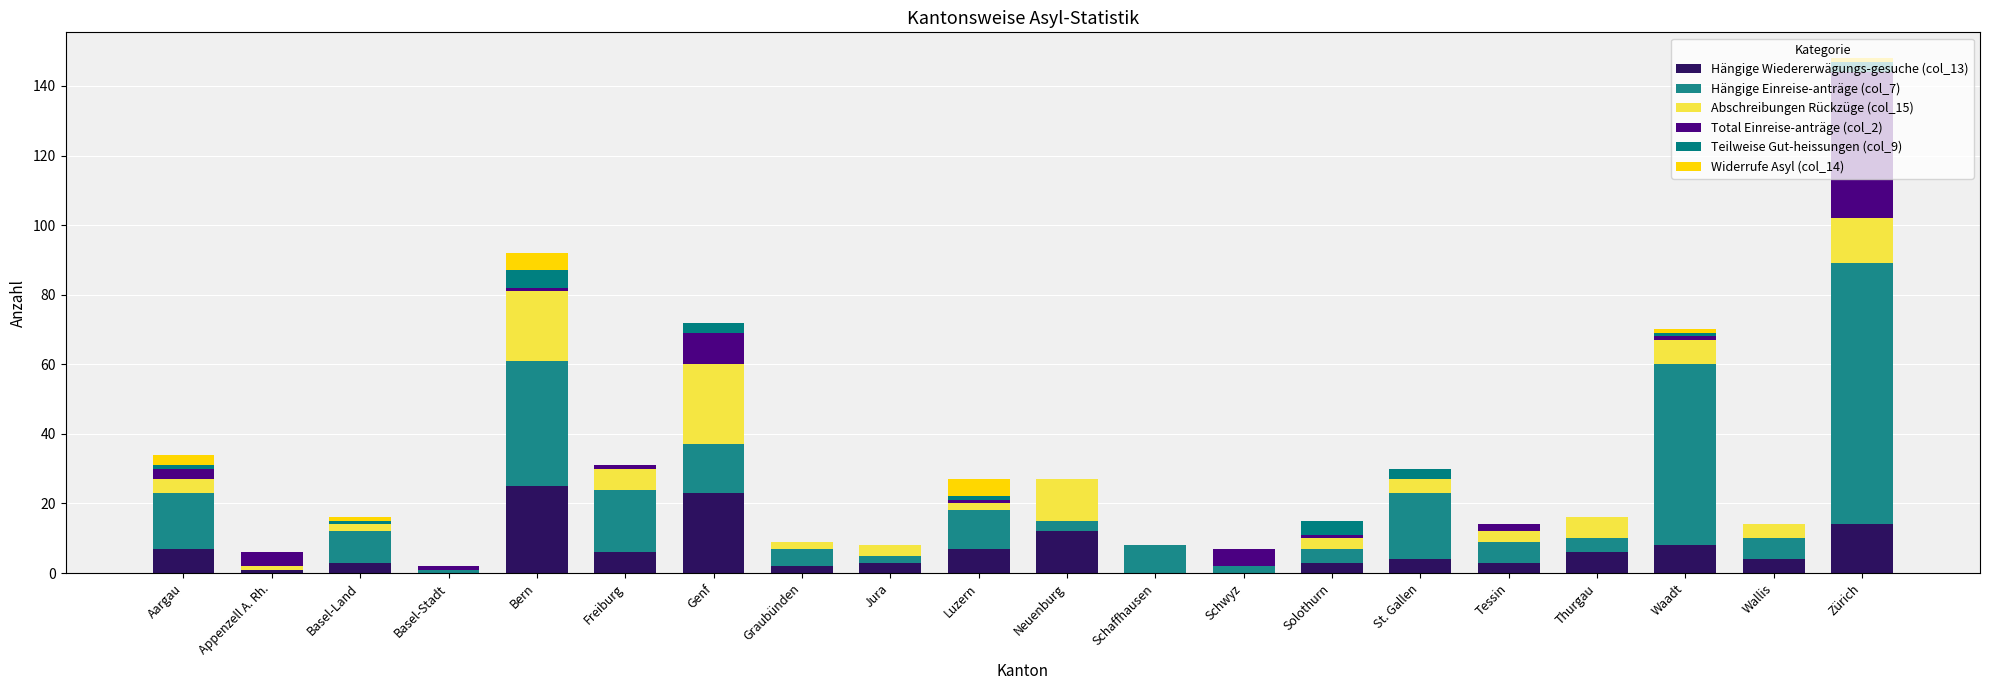

Where is Abschreibungen Rückzüge (col_15) nearest to the value 11?

Neuenburg